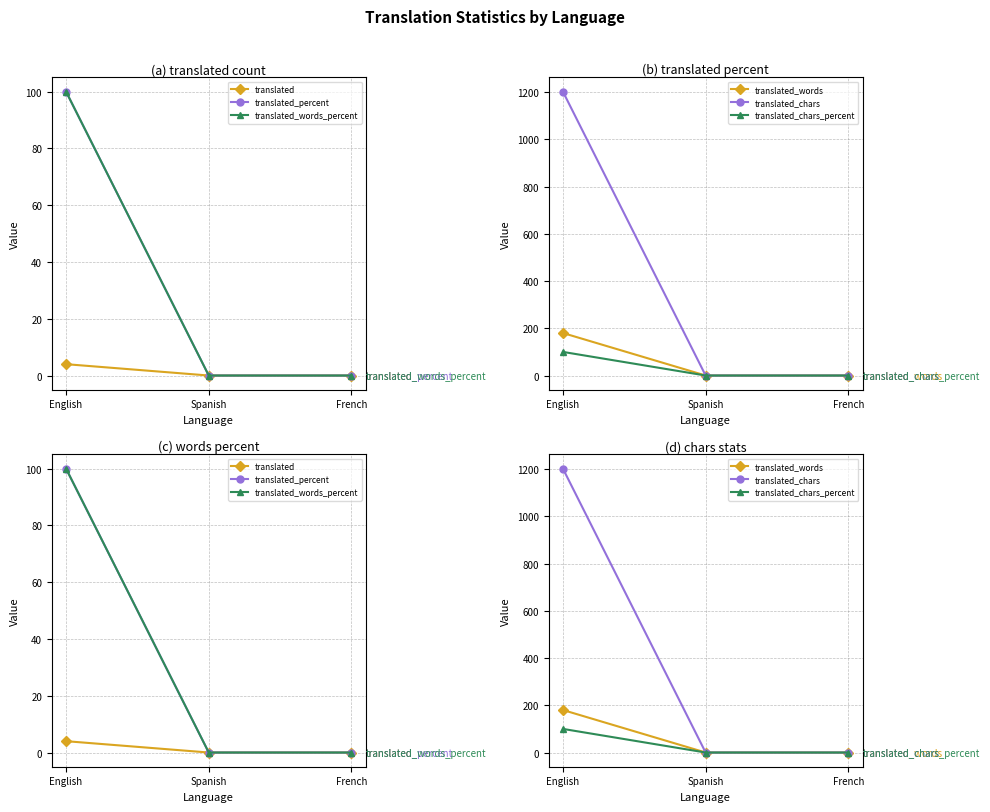

What is the greatest value displayed?

1202